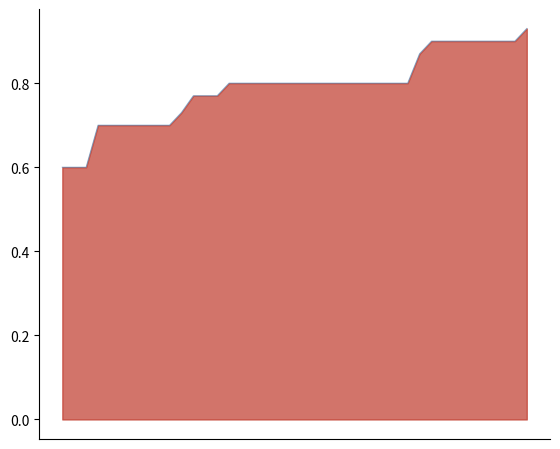

The value at 10 is 0.7. True or false?

True